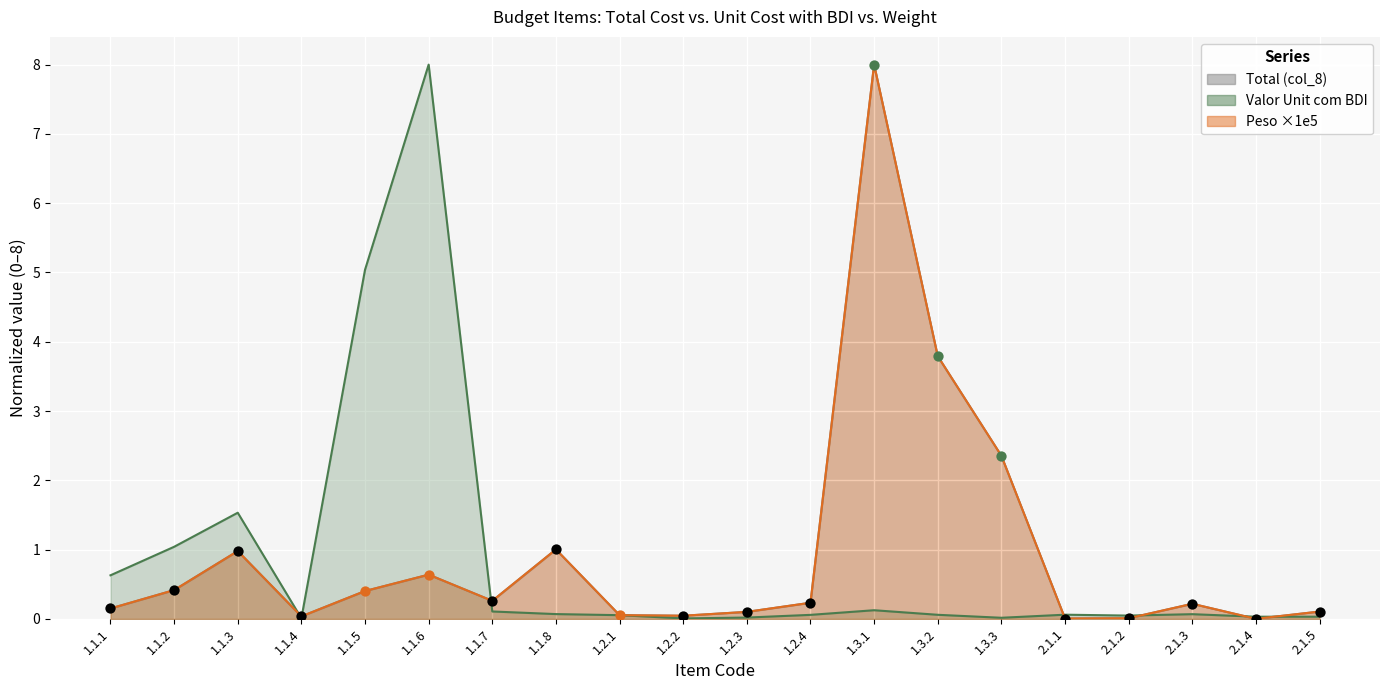

At how many categories does at least one series exceed 6?

2